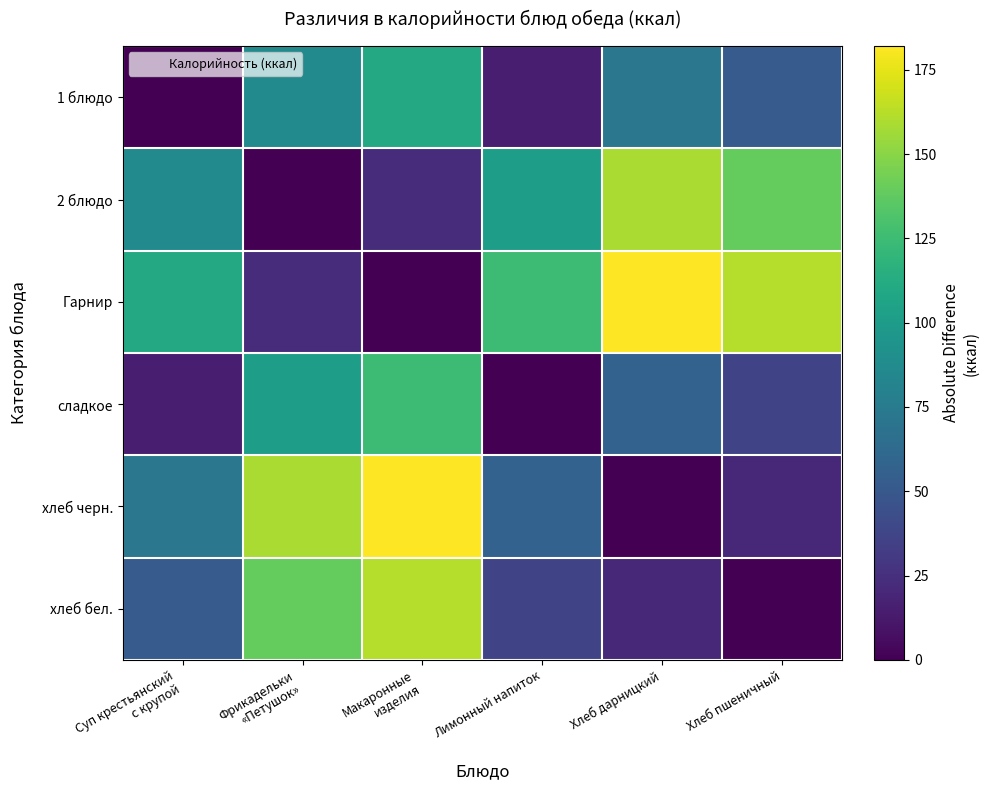

At which category is the sum across all series the highest?

Макаронные
изделия